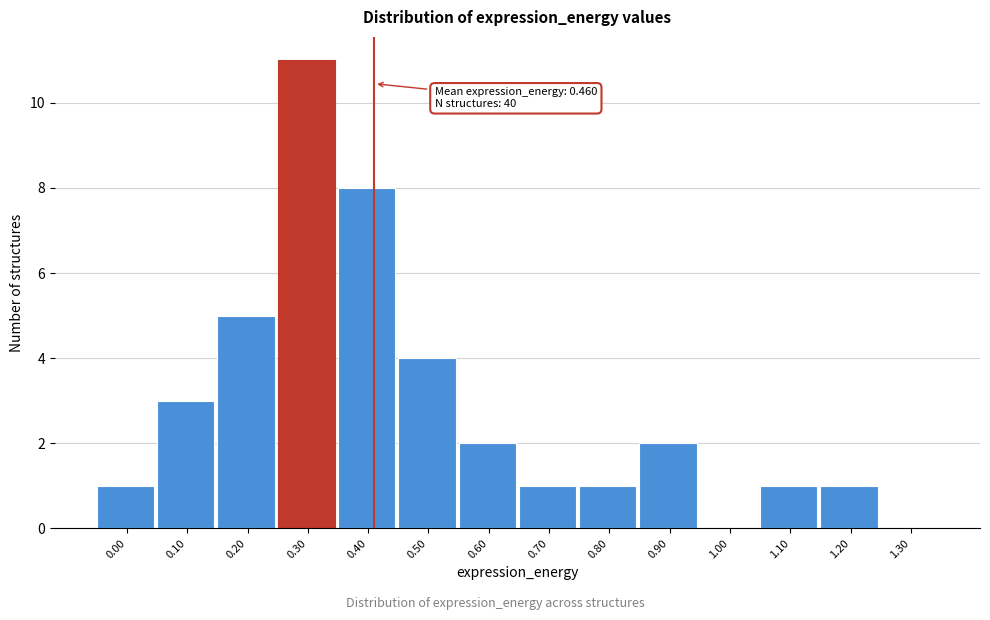

Reading right to left, what are all the values shown in this chart?

1.30=0	1.20=1	1.10=1	1.00=0	0.90=2	0.80=1	0.70=1	0.60=2	0.50=4	0.40=8	0.30=11	0.20=5	0.10=3	0.00=1